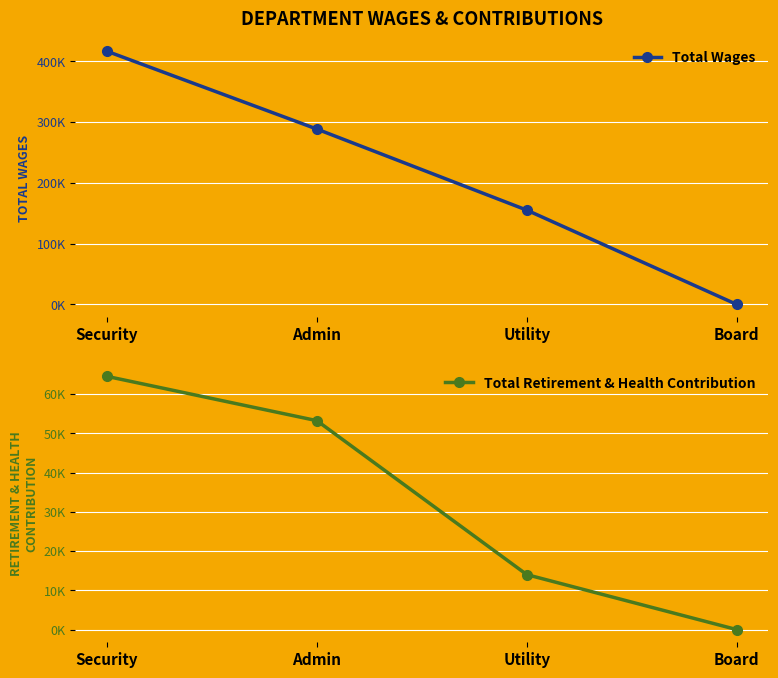

What is the highest value of the Total Retirement & Health Contribution series?

64478